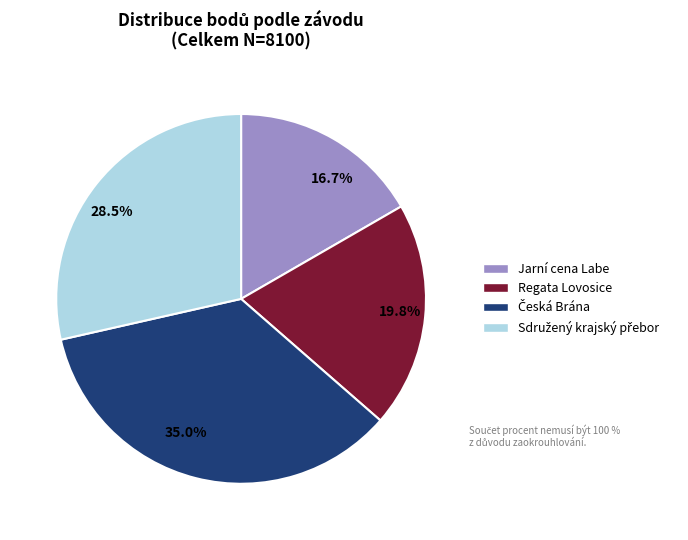

Count the number of slices in the pie.

4